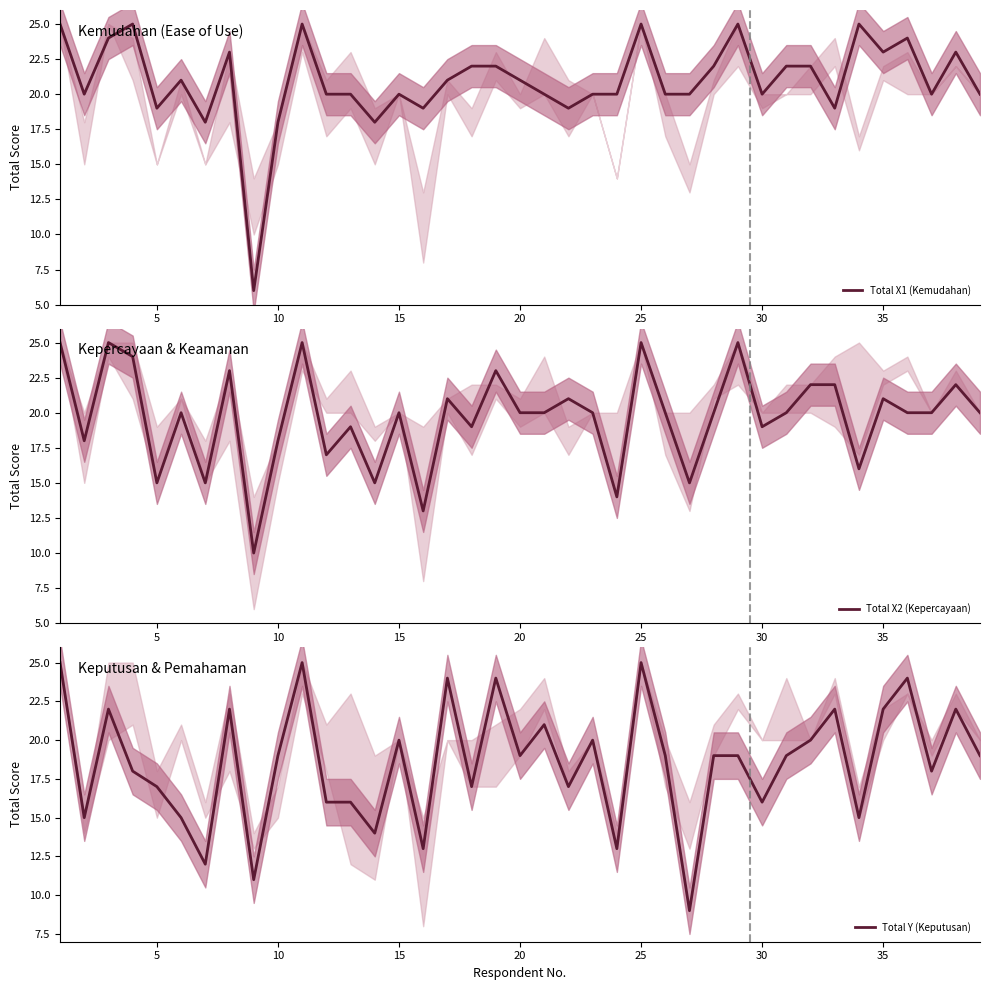

How many distinct data groups are displayed?

3